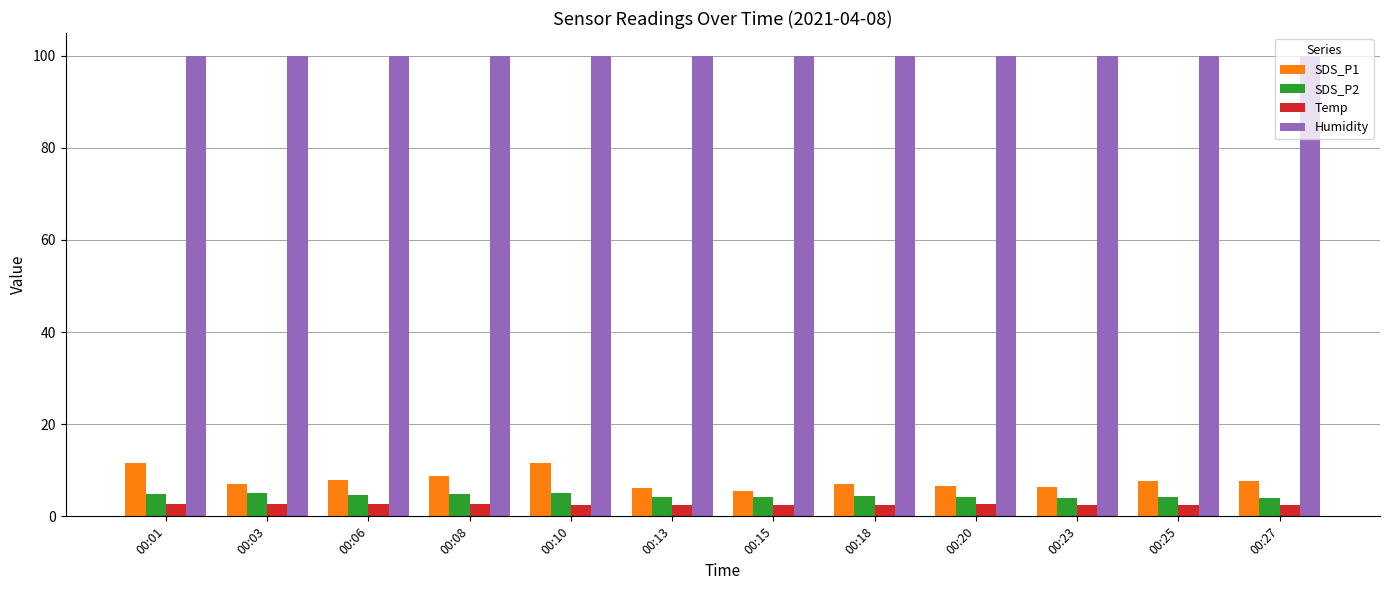

What is the greatest value displayed?

99.9